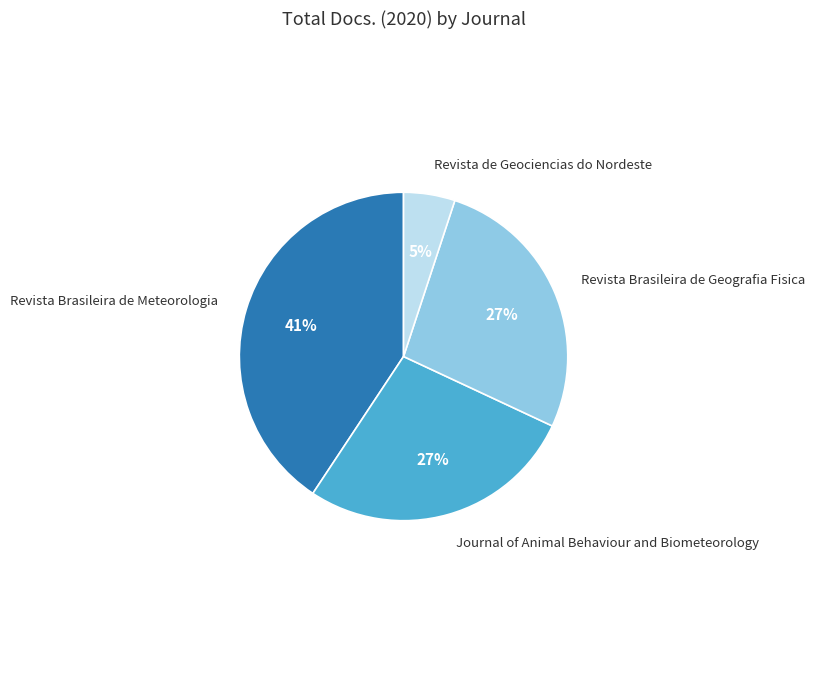

Count the number of slices in the pie.

4